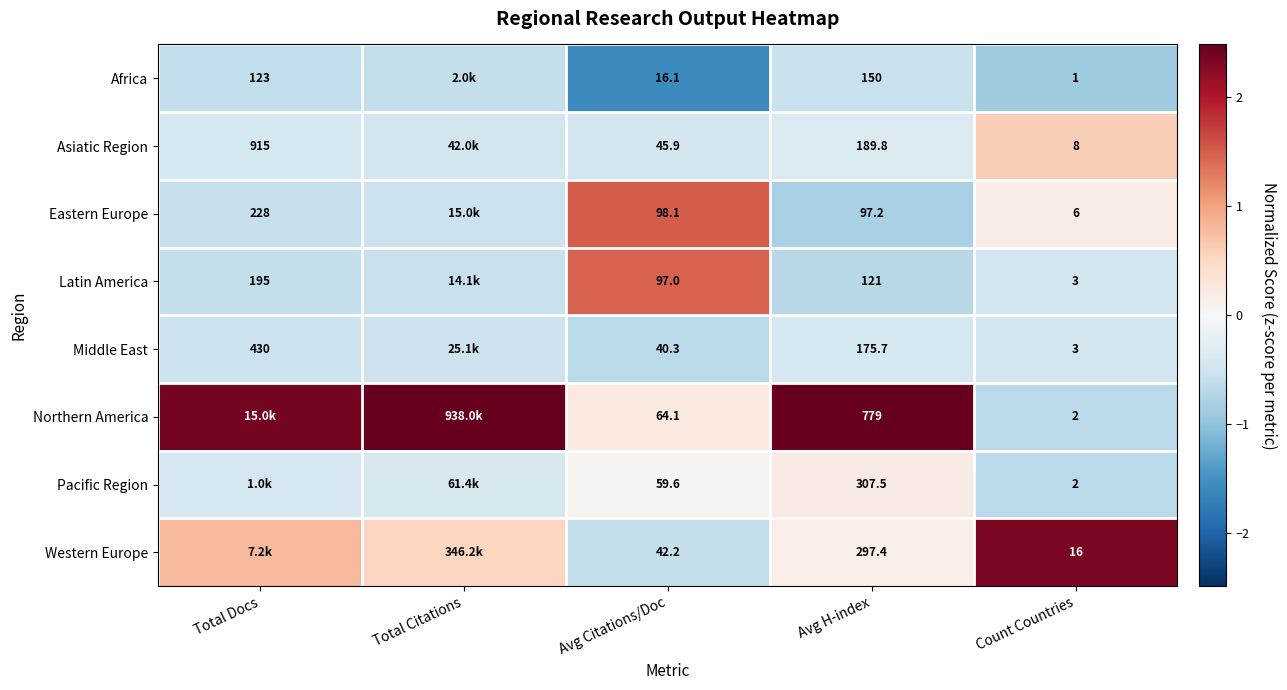

What is the smallest value displayed?

-1.6